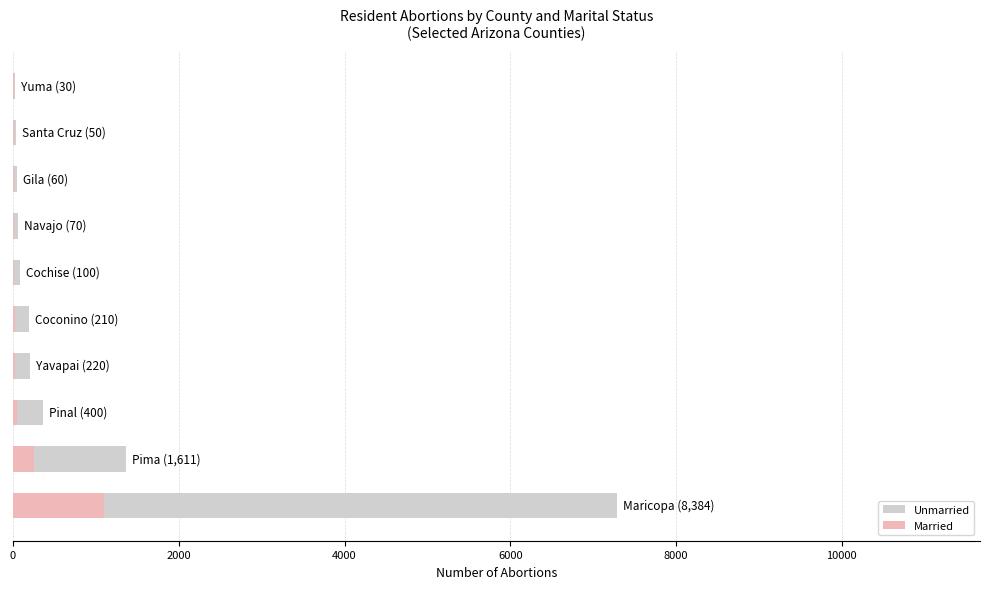

What is the total value across all series at 7?

58